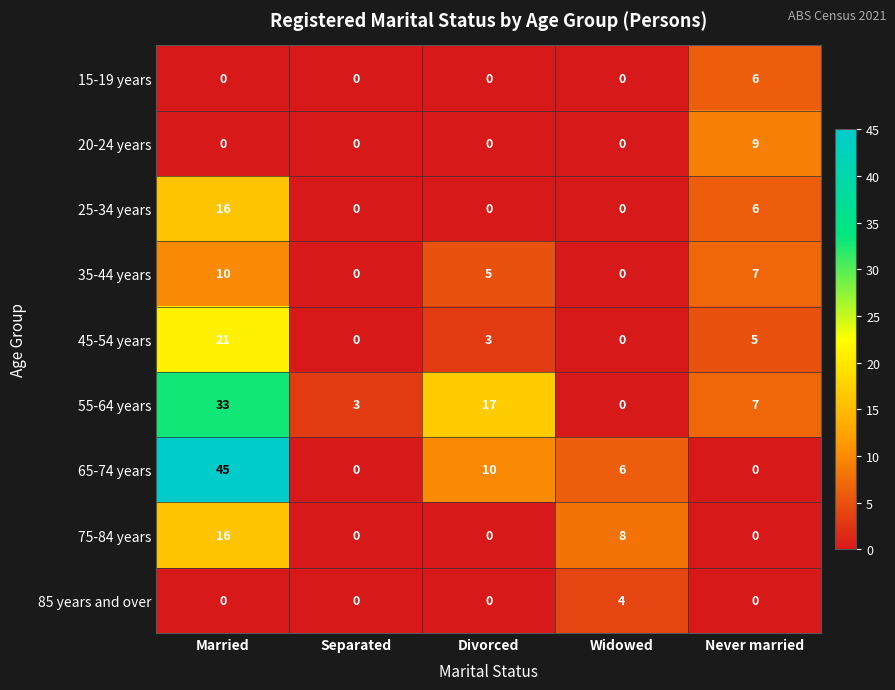

What is the average value of the 55-64 years series?

12